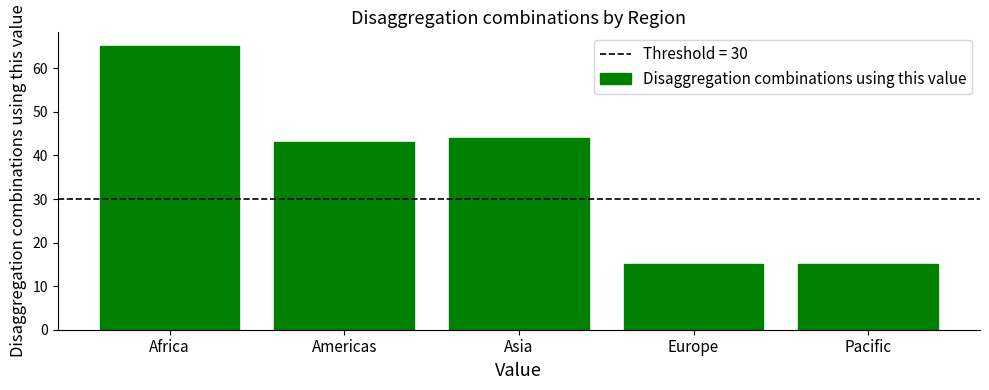

What is the approximate value at Pacific, to the nearest 10?

20